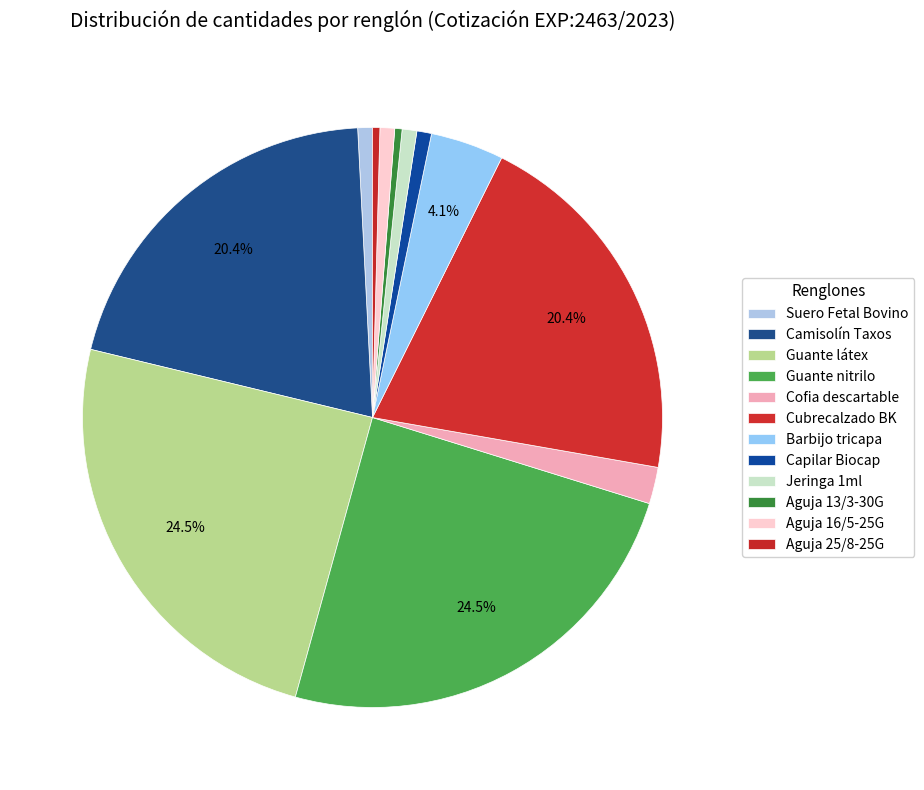

What percentage is the Suero Fetal Bovino slice, to the nearest percent?

1%